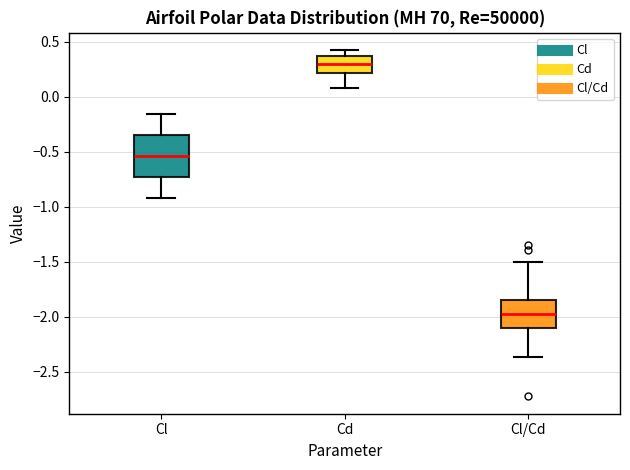

Which box has the lowest median line?

Cl/Cd